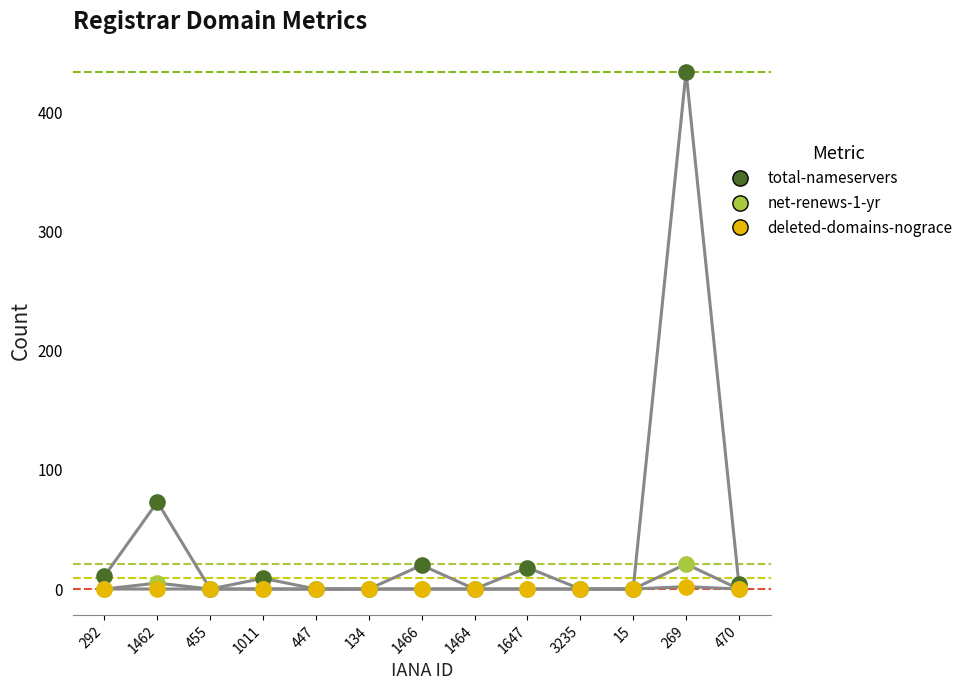

In the total-nameservers series, what Y value is closest to 217?

73